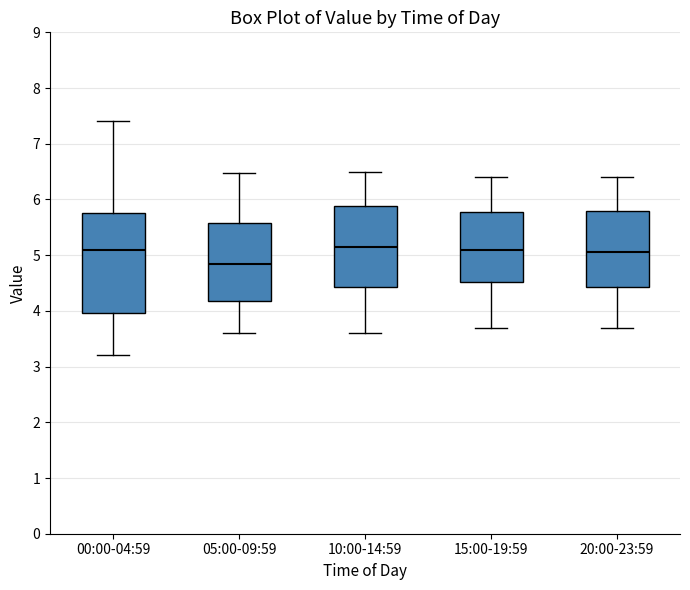

Where is the upper edge of the box for 15:00-19:59 on the y-axis? The values are not printed on the chart, so give them approximately, as read against the axis.

5.8